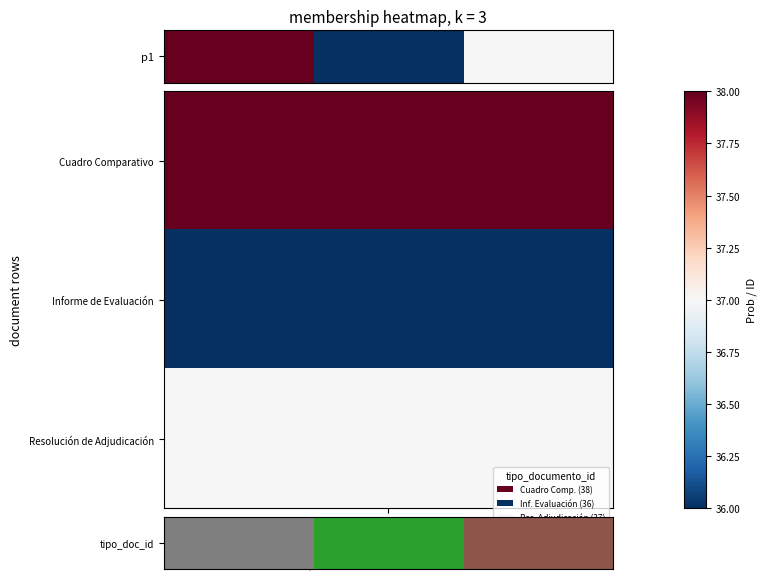

What is the change in value from tipo_documento_id to 1?

-2